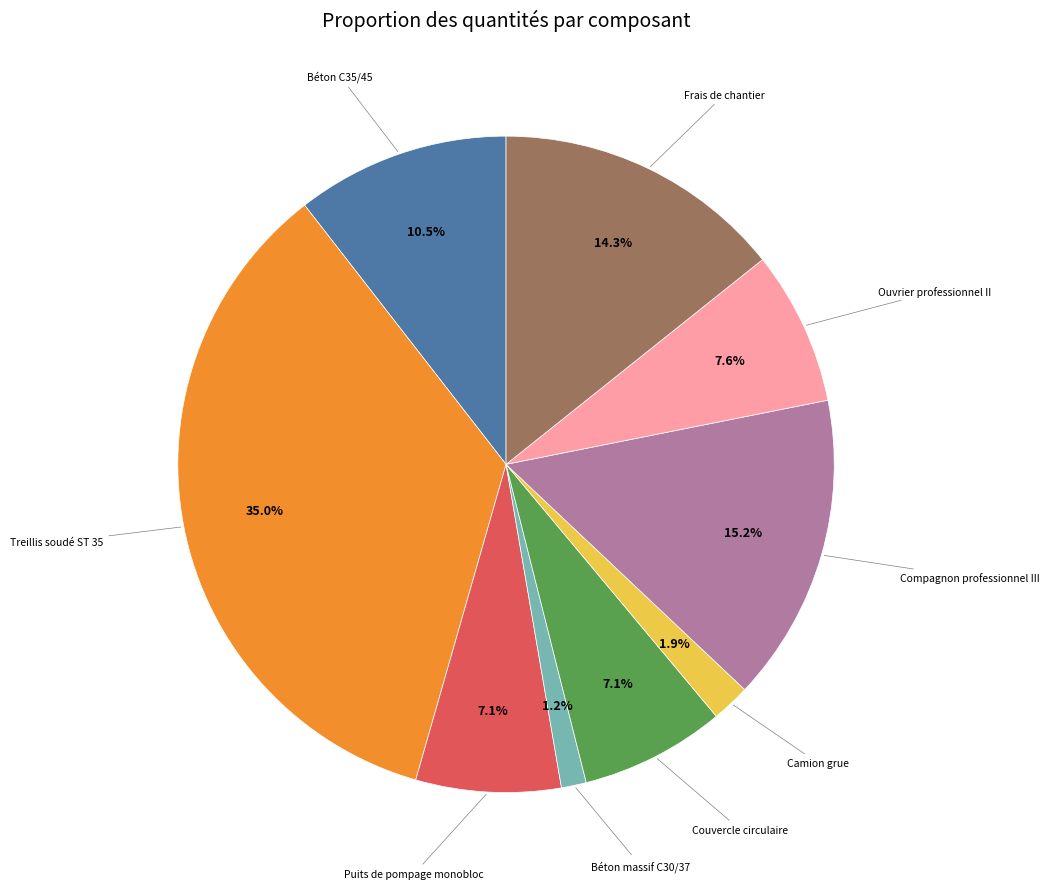

Count the number of slices in the pie.

9